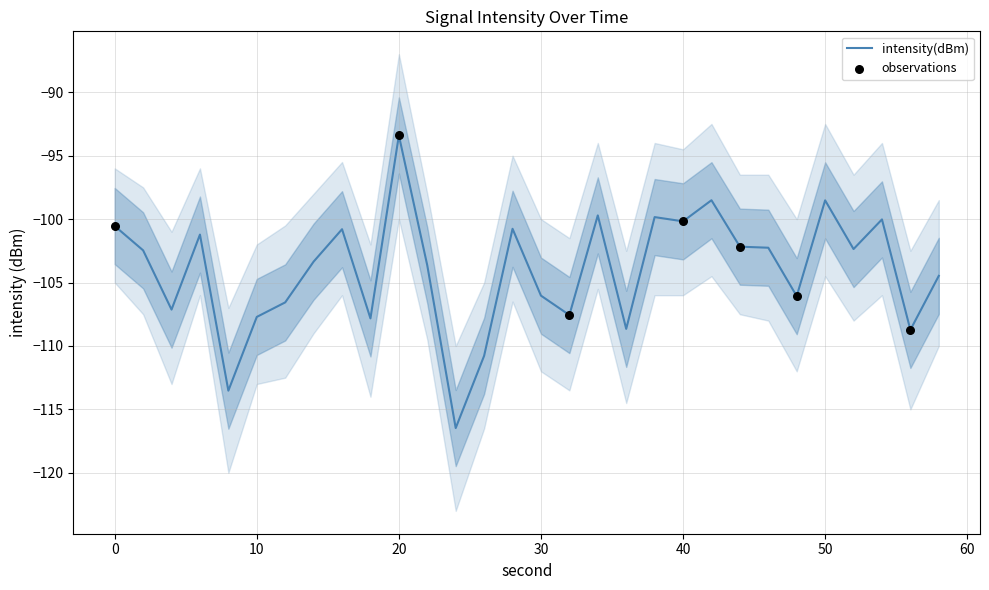

True or false: intensity(dBm) has a value of -166.2 at 30.

False